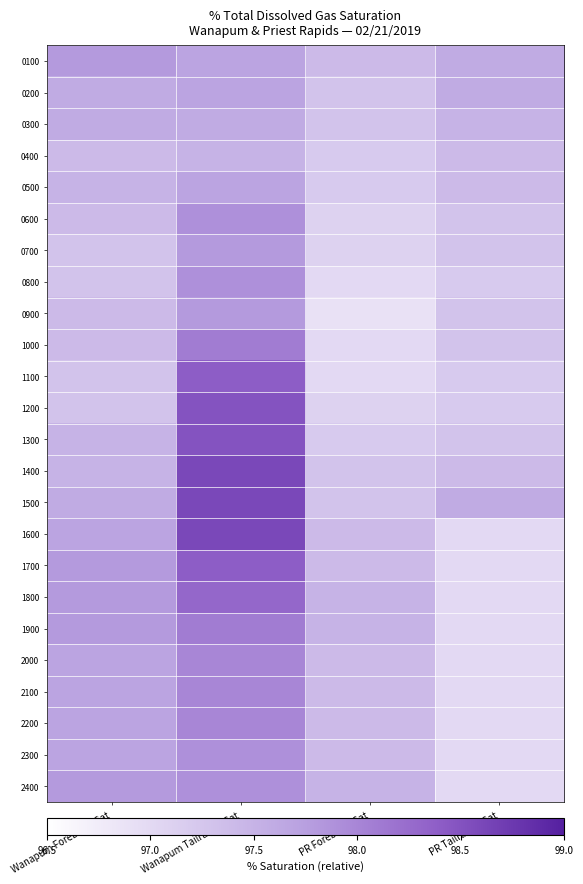

Count the number of categories in the chart.

4